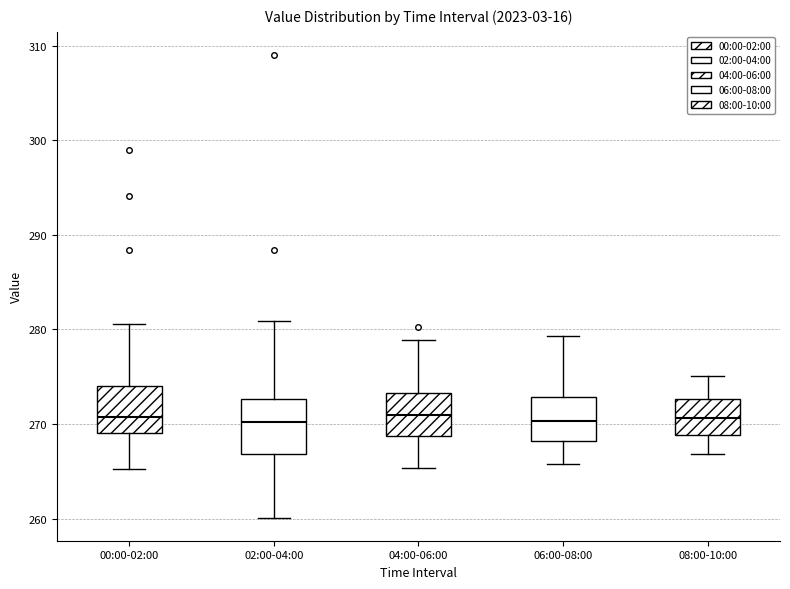

Reading left to right, read every box against the y-axis: the position of its median line, the range the box covers, and the ends of its whiskers. The values are not printed on the chart, so give them approximately, as read against the axis.

00:00-02:00: median 271, box 269 to 274, whiskers 265 to 281
02:00-04:00: median 270, box 267 to 273, whiskers 260 to 281
04:00-06:00: median 271, box 269 to 273, whiskers 265 to 279
06:00-08:00: median 270, box 268 to 273, whiskers 266 to 279
08:00-10:00: median 271, box 269 to 273, whiskers 267 to 275